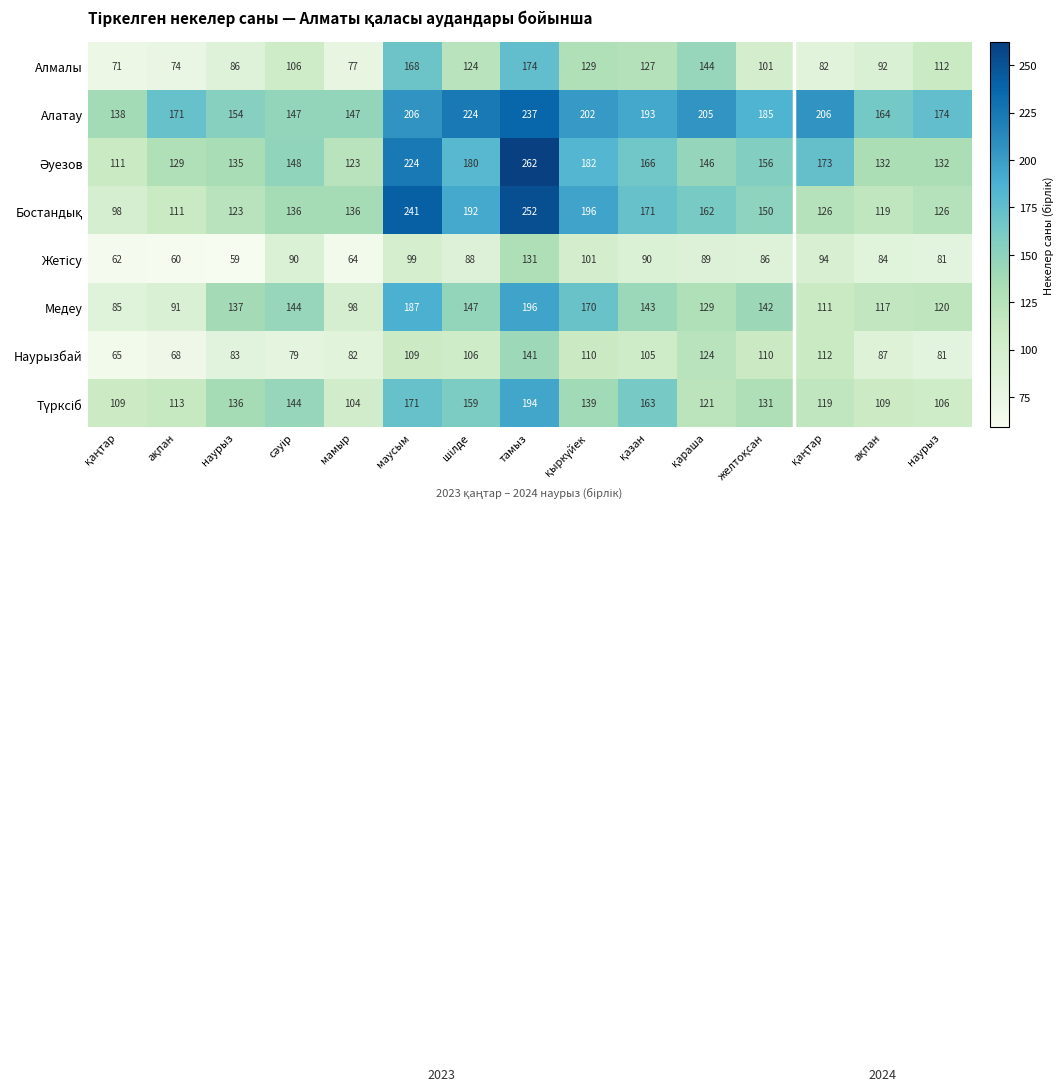

How many categories are shown in the chart?

15